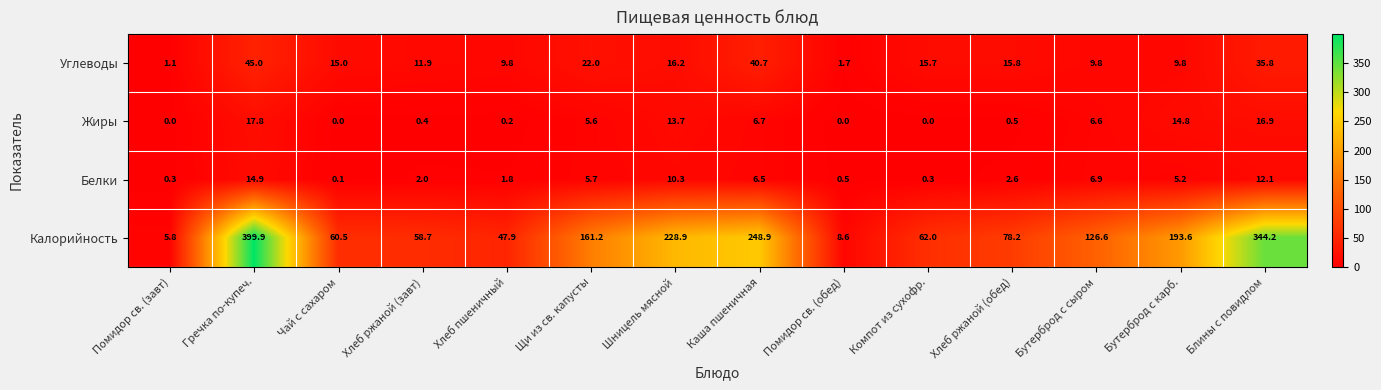

Is it true that Калорийность equals 306.9 at Бутерброд с карб.?

False